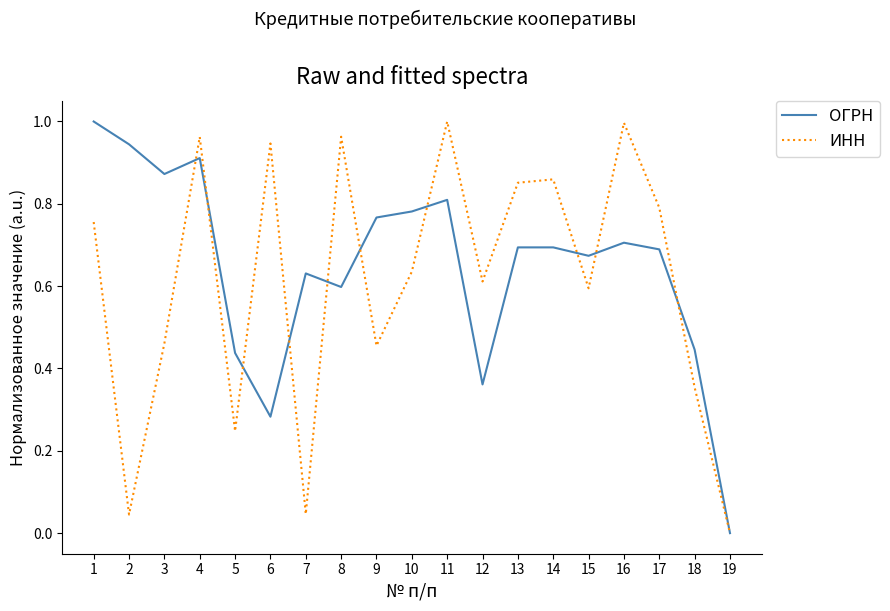

Is it true that ИНН equals 0.3 at 19?

False